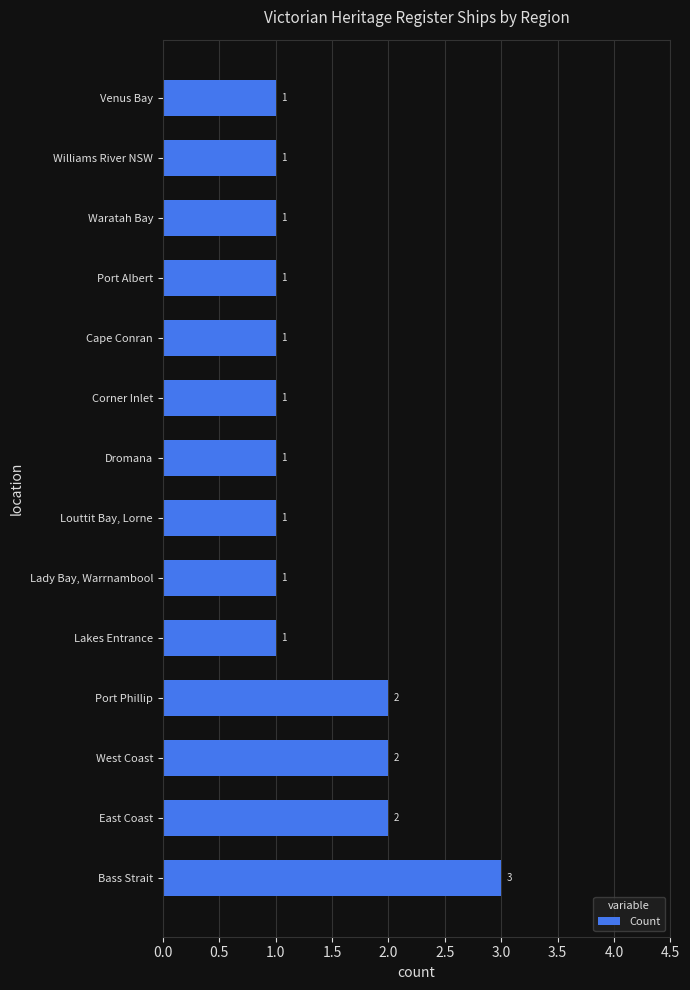

How many bars are there in total?

14